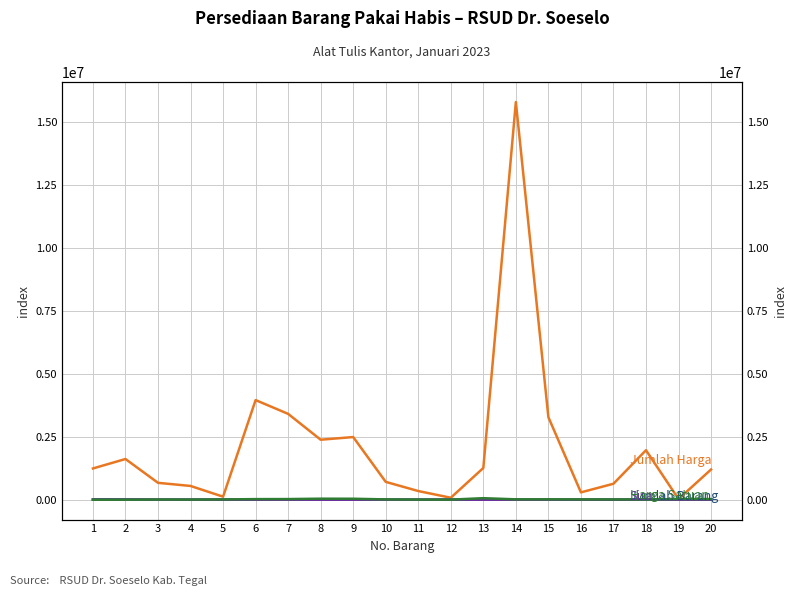

The Sisa series shows 12176 at 1. True or false?

False